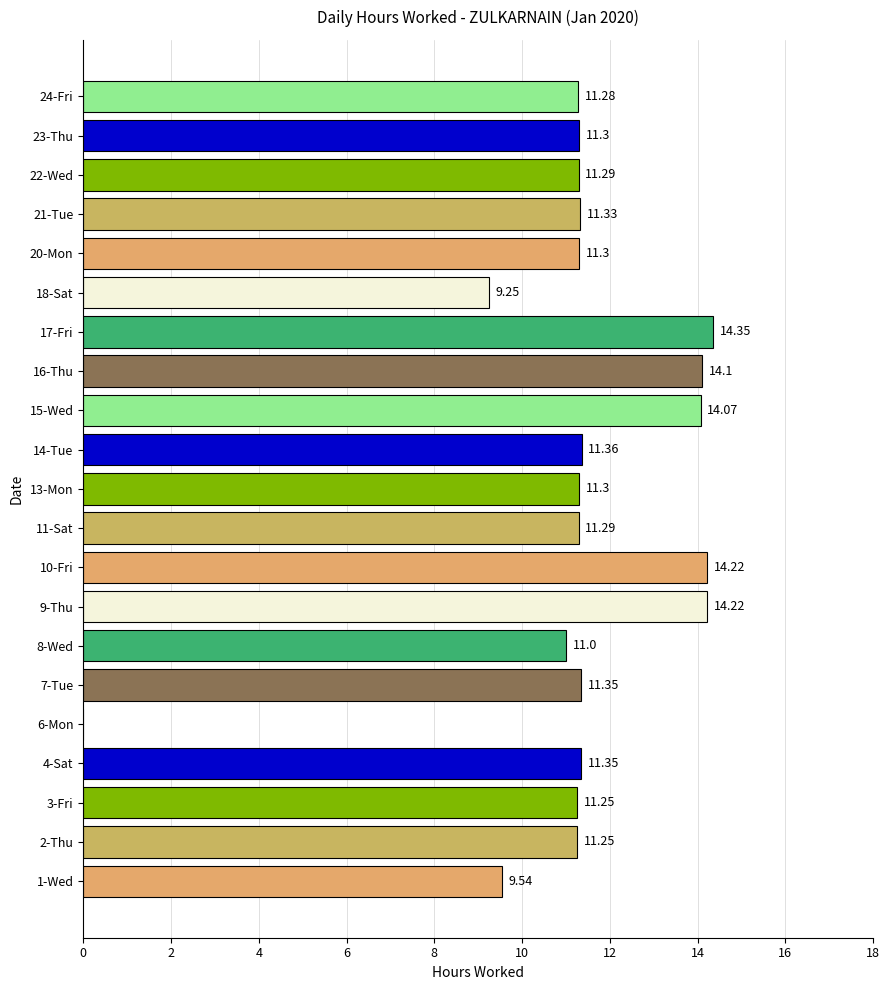

What is the sum of all values?

236.4